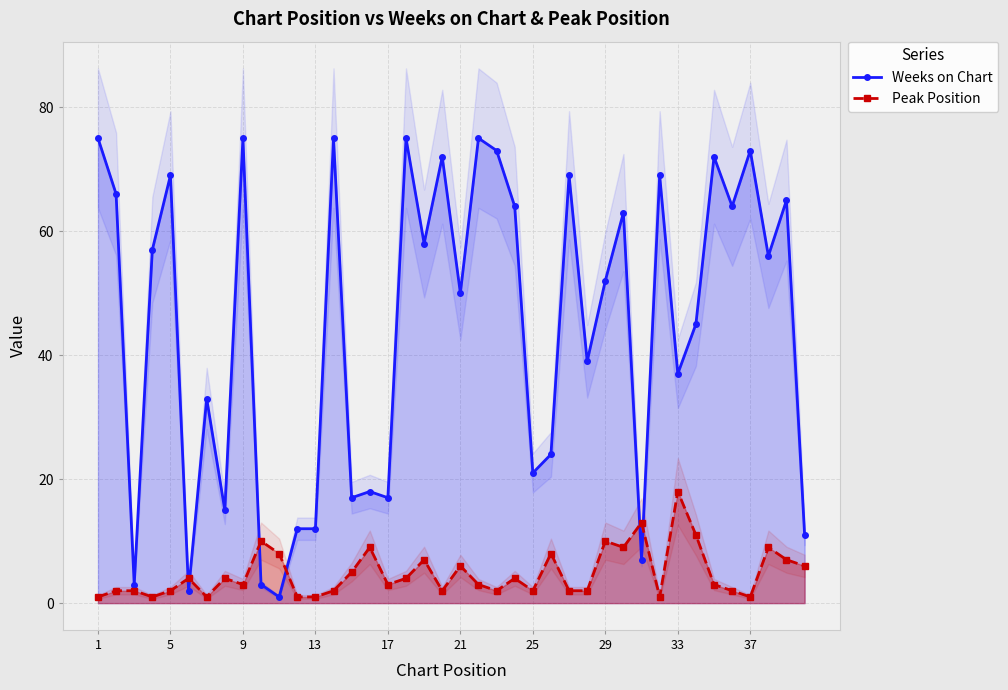

How many lines are shown in the chart?

2